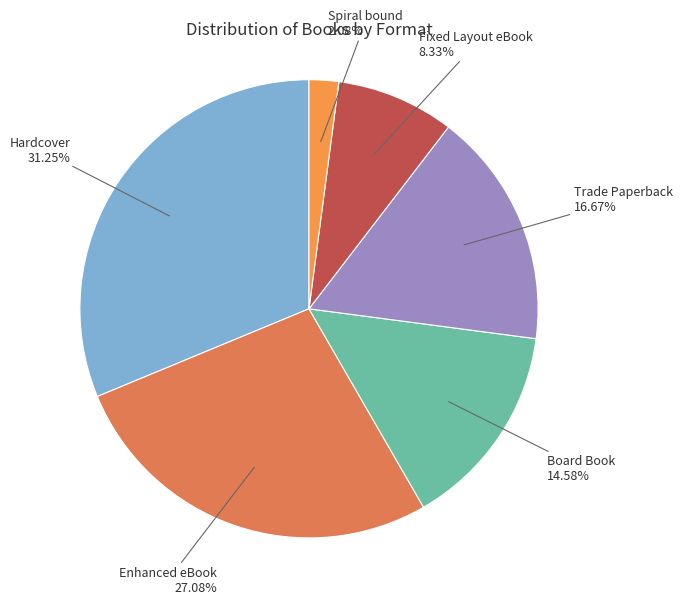

What percentage is the Hardcover slice, to the nearest percent?

31%